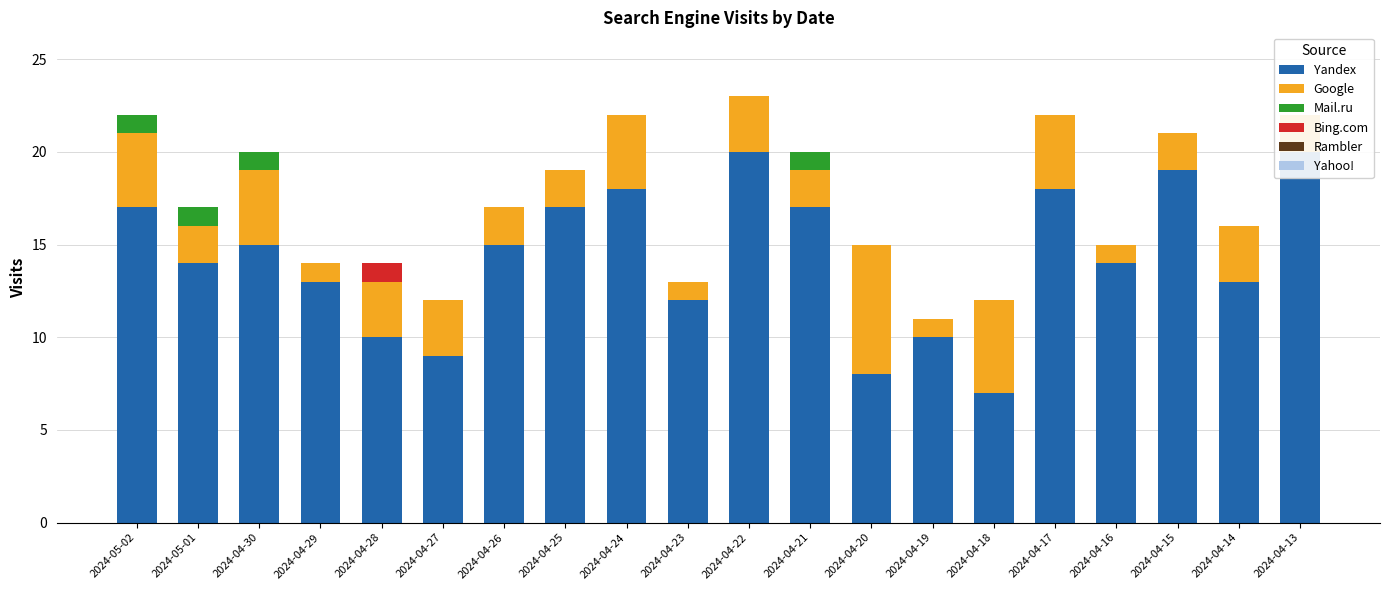

List the labels in order of Rambler value, largest first.

2024-05-02, 2024-05-01, 2024-04-30, 2024-04-29, 2024-04-28, 2024-04-27, 2024-04-26, 2024-04-25, 2024-04-24, 2024-04-23, 2024-04-22, 2024-04-21, 2024-04-20, 2024-04-19, 2024-04-18, 2024-04-17, 2024-04-16, 2024-04-15, 2024-04-14, 2024-04-13